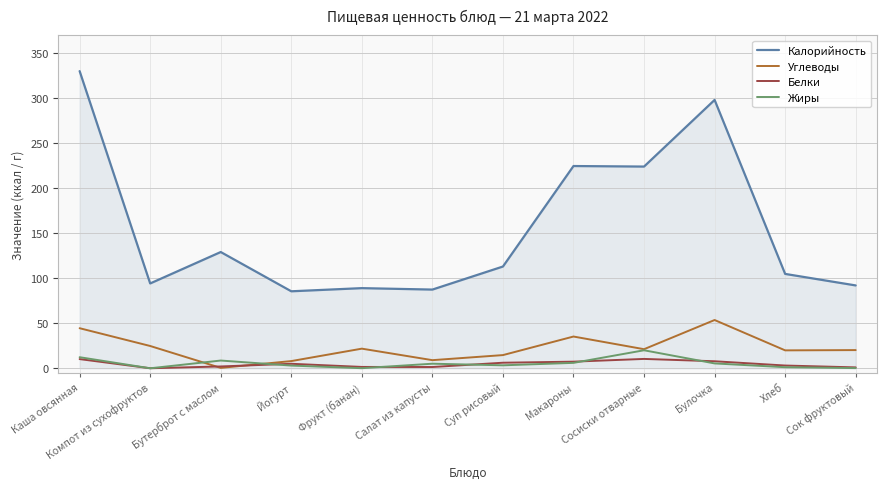

Which series has the largest total across all categories?

Калорийность